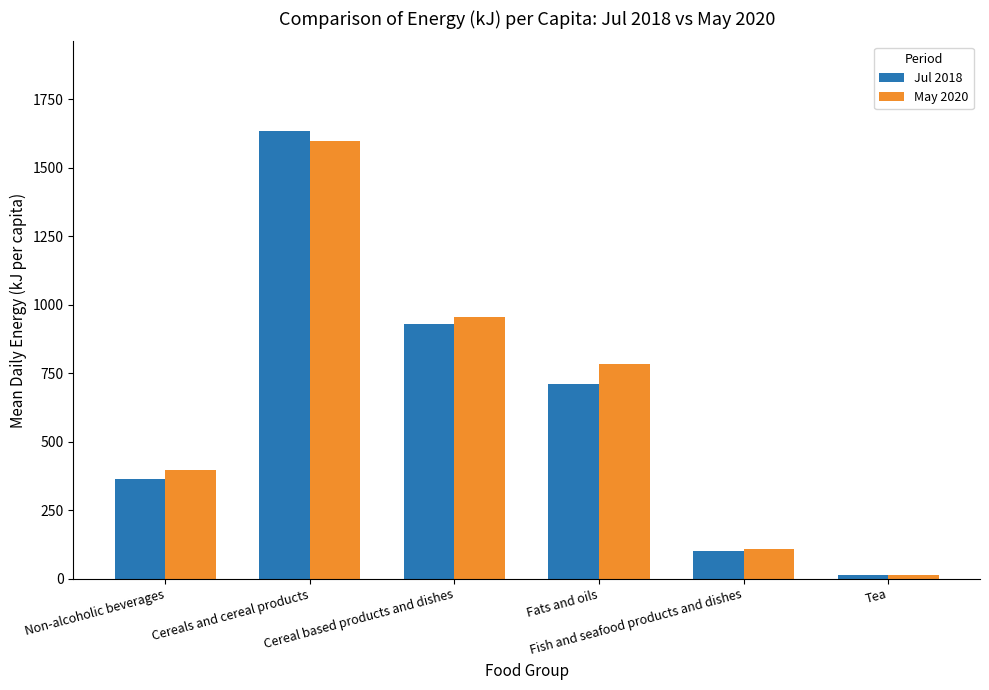

How many values in the Jul 2018 series are below 711?

3